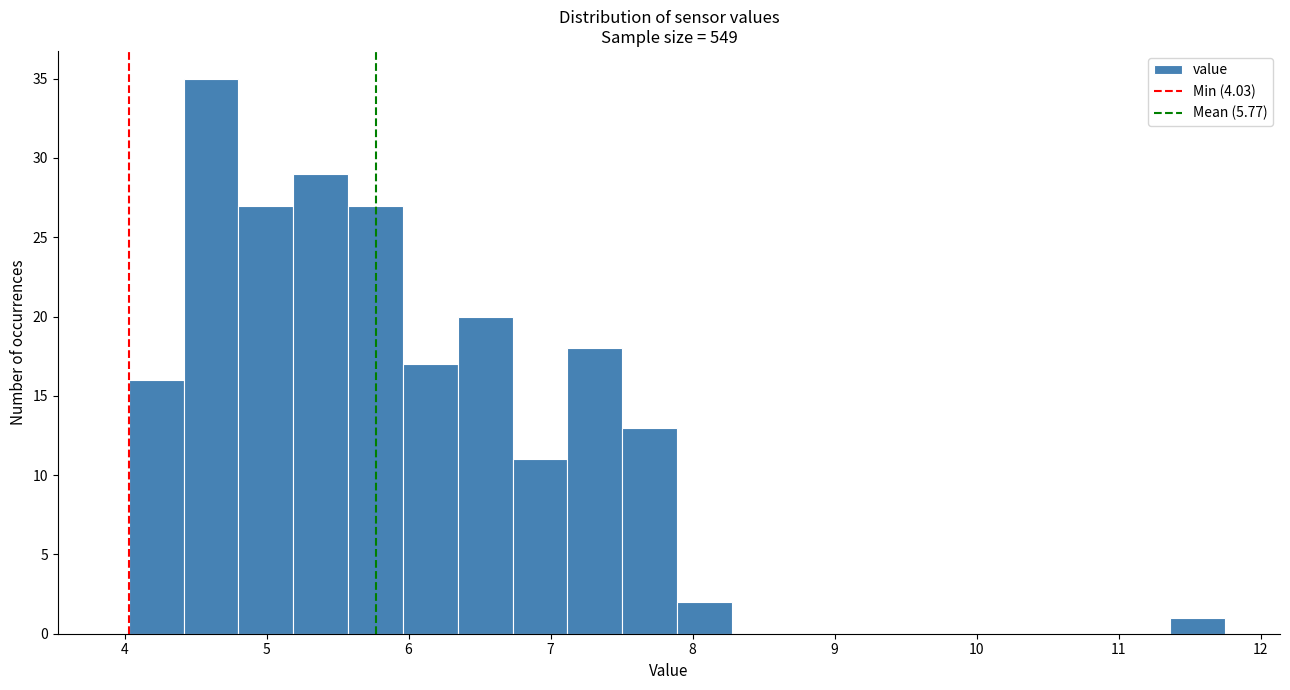

Read against the x-axis, roughly where is the centre of the tallest bar?

4.6